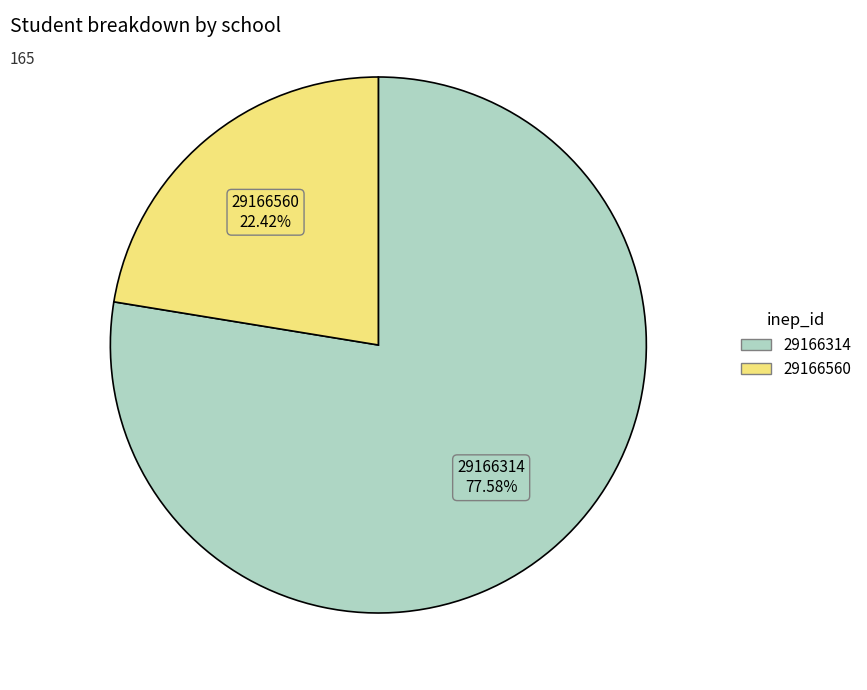

To the nearest percent, what is the difference between the largest and smallest slice percentages?

55%